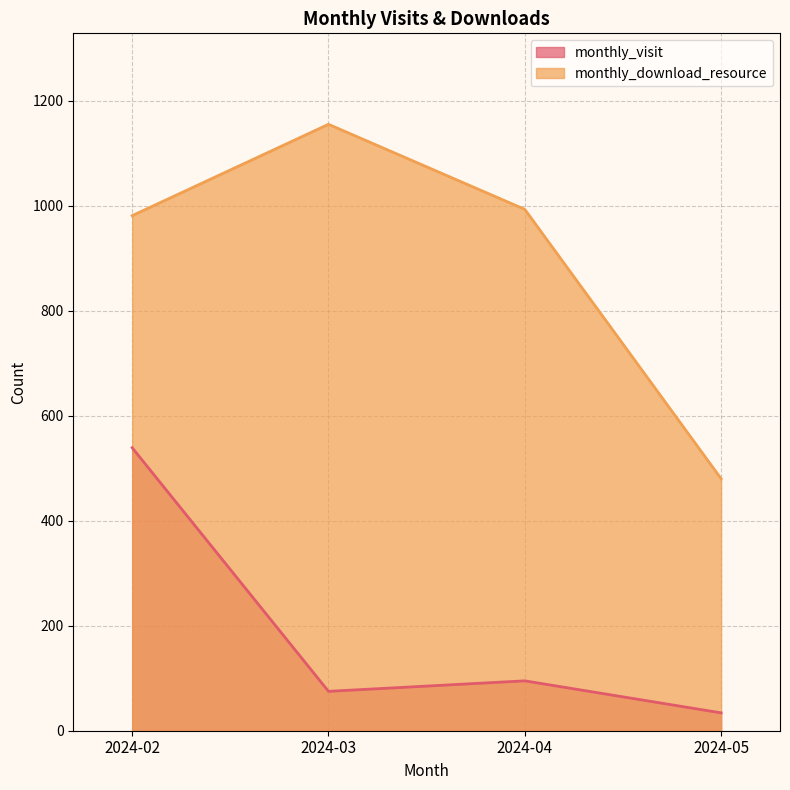

Reading left to right, extract all data points from this chart.

monthly_visit: 2024-02=539	2024-03=75	2024-04=95	2024-05=34
monthly_download_resource: 2024-02=981	2024-03=1155	2024-04=993	2024-05=480